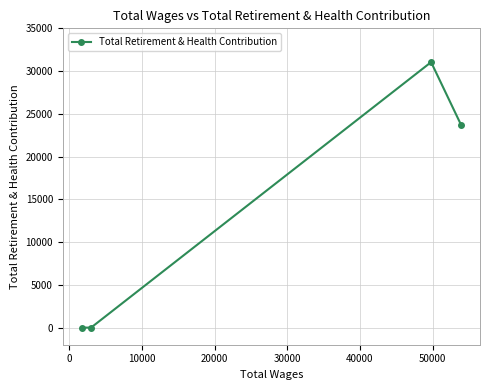

What is the value of the 3rd point from the left?

31046